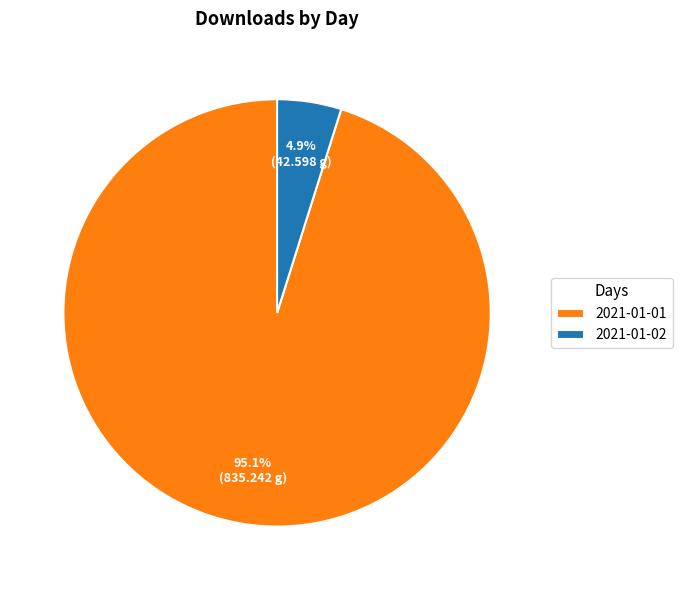

To the nearest percent, what is the difference between the largest and smallest slice percentages?

90%